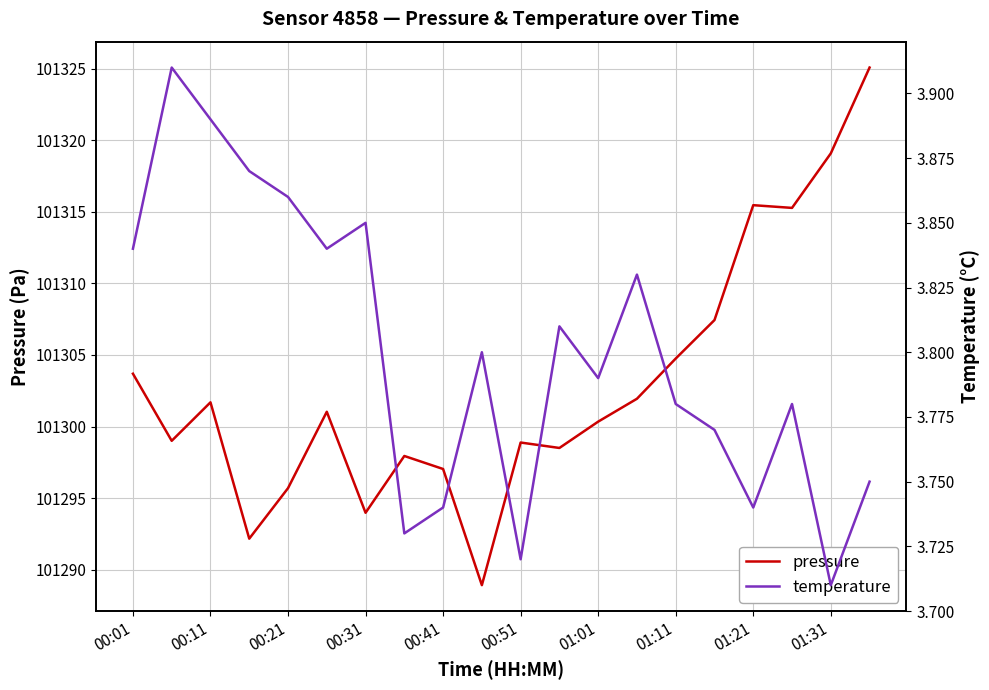

How many interior local peaks does the pressure series have?

5